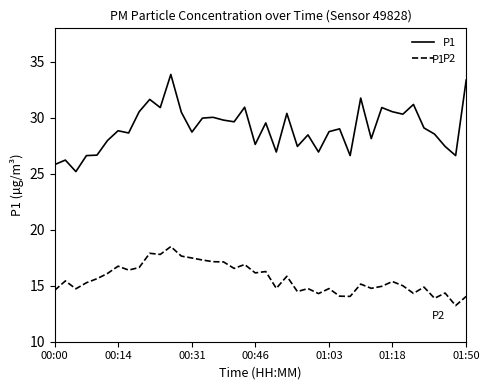

True or false: P2 and P1 cross at least once.

False